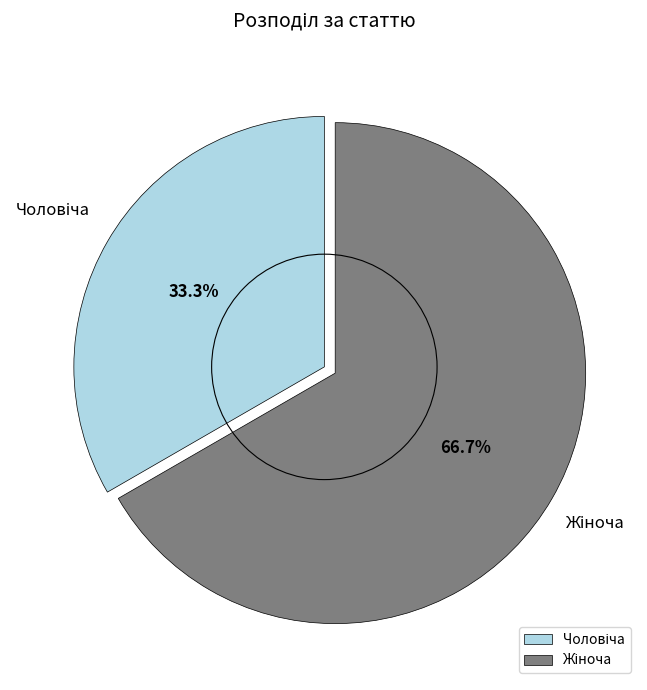

How many slices are in this pie chart?

2